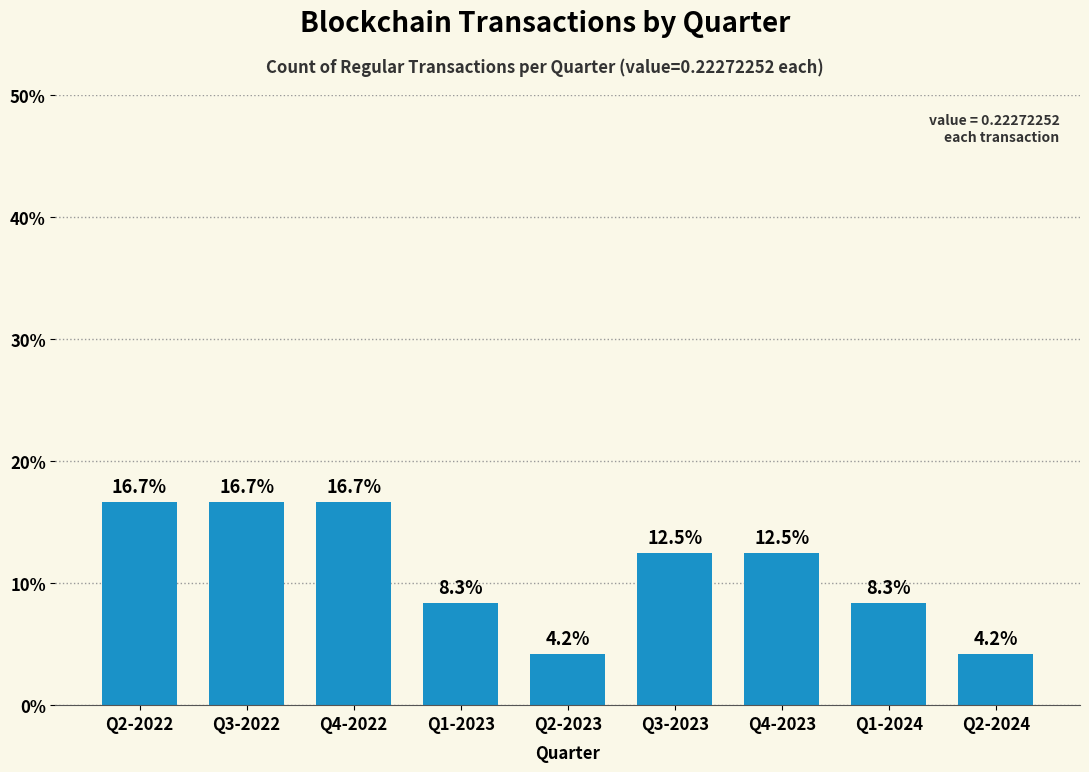

What is the change in value from Q4-2022 to Q3-2023?

-4.2